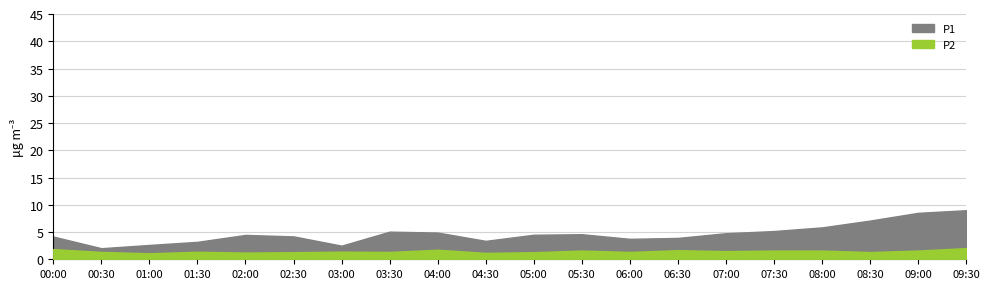

Reading left to right, list all the values displayed in this chart.

P1: 00:00=4.2	00:30=2.0	01:00=2.6	01:30=3.2	02:00=4.5	02:30=4.2	03:00=2.5	03:30=5.1	04:00=4.9	04:30=3.4	05:00=4.5	05:30=4.6	06:00=3.8	06:30=3.9	07:00=4.8	07:30=5.2	08:00=5.8	08:30=7.1	09:00=8.5	09:30=9.0
P2: 00:00=1.9	00:30=1.4	01:00=1.1	01:30=1.4	02:00=1.2	02:30=1.3	03:00=1.4	03:30=1.4	04:00=1.8	04:30=1.2	05:00=1.3	05:30=1.6	06:00=1.4	06:30=1.7	07:00=1.5	07:30=1.6	08:00=1.6	08:30=1.3	09:00=1.6	09:30=2.0